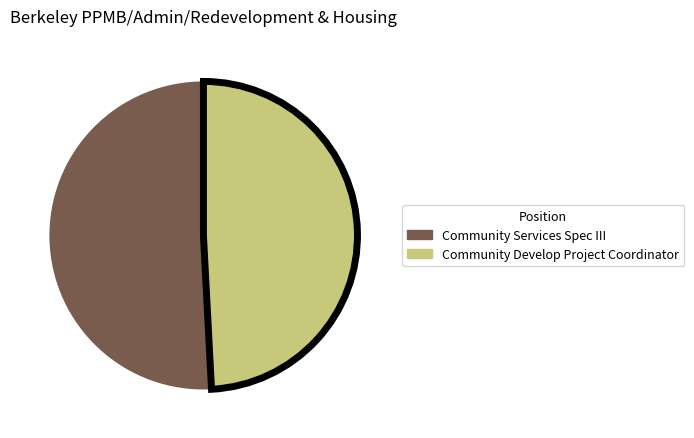

Rank the categories by value from lowest to highest.

Community Develop Project Coordinator, Community Services Spec III